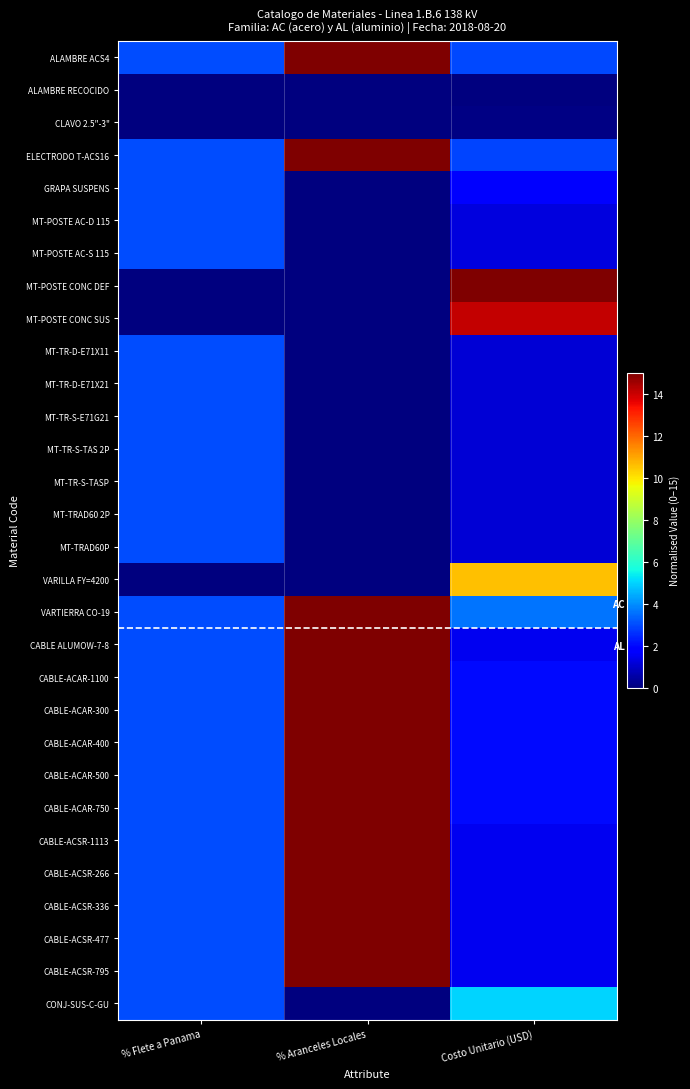

Reading right to left, extract all data points from this chart.

ALAMBRE ACS4: Costo Unitario (USD)=2.9	% Aranceles Locales=15.0	% Flete a Panama=3.0
ALAMBRE RECOCIDO: Costo Unitario (USD)=0.0	% Aranceles Locales=0.0	% Flete a Panama=0.0
CLAVO 2.5"-3": Costo Unitario (USD)=0.1	% Aranceles Locales=0.0	% Flete a Panama=0.0
ELECTRODO T-ACS16: Costo Unitario (USD)=2.9	% Aranceles Locales=15.0	% Flete a Panama=3.0
GRAPA SUSPENS: Costo Unitario (USD)=1.9	% Aranceles Locales=0.0	% Flete a Panama=3.0
MT-POSTE AC-D 115: Costo Unitario (USD)=1.3	% Aranceles Locales=0.0	% Flete a Panama=3.0
MT-POSTE AC-S 115: Costo Unitario (USD)=1.3	% Aranceles Locales=0.0	% Flete a Panama=3.0
MT-POSTE CONC DEF: Costo Unitario (USD)=15.0	% Aranceles Locales=0.0	% Flete a Panama=0.0
MT-POSTE CONC SUS: Costo Unitario (USD)=14.1	% Aranceles Locales=0.0	% Flete a Panama=0.0
MT-TR-D-E71X11: Costo Unitario (USD)=1.1	% Aranceles Locales=0.0	% Flete a Panama=3.0
MT-TR-D-E71X21: Costo Unitario (USD)=1.1	% Aranceles Locales=0.0	% Flete a Panama=3.0
MT-TR-S-E71G21: Costo Unitario (USD)=1.1	% Aranceles Locales=0.0	% Flete a Panama=3.0
MT-TR-S-TAS 2P: Costo Unitario (USD)=1.1	% Aranceles Locales=0.0	% Flete a Panama=3.0
MT-TR-S-TASP: Costo Unitario (USD)=1.1	% Aranceles Locales=0.0	% Flete a Panama=3.0
MT-TRAD60 2P: Costo Unitario (USD)=1.1	% Aranceles Locales=0.0	% Flete a Panama=3.0
MT-TRAD60P: Costo Unitario (USD)=1.1	% Aranceles Locales=0.0	% Flete a Panama=3.0
VARILLA FY=4200: Costo Unitario (USD)=10.6	% Aranceles Locales=0.0	% Flete a Panama=0.0
VARTIERRA CO-19: Costo Unitario (USD)=3.6	% Aranceles Locales=15.0	% Flete a Panama=3.0
CABLE ALUMOW-7-8: Costo Unitario (USD)=1.5	% Aranceles Locales=15.0	% Flete a Panama=3.0
CABLE-ACAR-1100: Costo Unitario (USD)=2.0	% Aranceles Locales=15.0	% Flete a Panama=3.0
CABLE-ACAR-300: Costo Unitario (USD)=2.0	% Aranceles Locales=15.0	% Flete a Panama=3.0
CABLE-ACAR-400: Costo Unitario (USD)=2.0	% Aranceles Locales=15.0	% Flete a Panama=3.0
CABLE-ACAR-500: Costo Unitario (USD)=2.0	% Aranceles Locales=15.0	% Flete a Panama=3.0
CABLE-ACAR-750: Costo Unitario (USD)=2.0	% Aranceles Locales=15.0	% Flete a Panama=3.0
CABLE-ACSR-1113: Costo Unitario (USD)=1.5	% Aranceles Locales=15.0	% Flete a Panama=3.0
CABLE-ACSR-266: Costo Unitario (USD)=1.5	% Aranceles Locales=15.0	% Flete a Panama=3.0
CABLE-ACSR-336: Costo Unitario (USD)=1.5	% Aranceles Locales=15.0	% Flete a Panama=3.0
CABLE-ACSR-477: Costo Unitario (USD)=1.5	% Aranceles Locales=15.0	% Flete a Panama=3.0
CABLE-ACSR-795: Costo Unitario (USD)=1.5	% Aranceles Locales=15.0	% Flete a Panama=3.0
CONJ-SUS-C-GU: Costo Unitario (USD)=5.0	% Aranceles Locales=0.0	% Flete a Panama=3.0